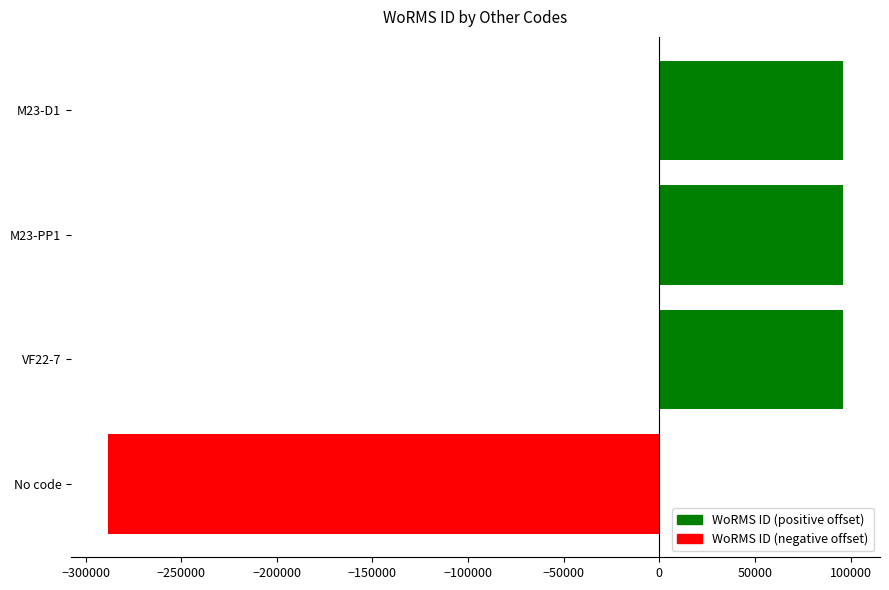

Are the bars horizontal?

Yes